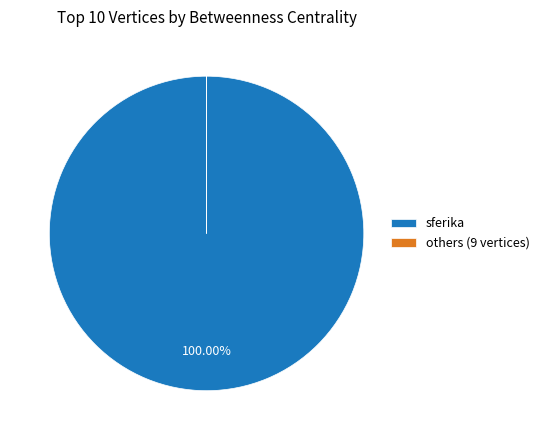

What is the majority slice?

sferika